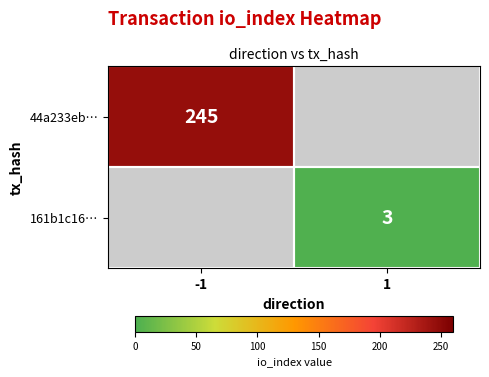

The 161b1c16… series shows 3 at 1. True or false?

True